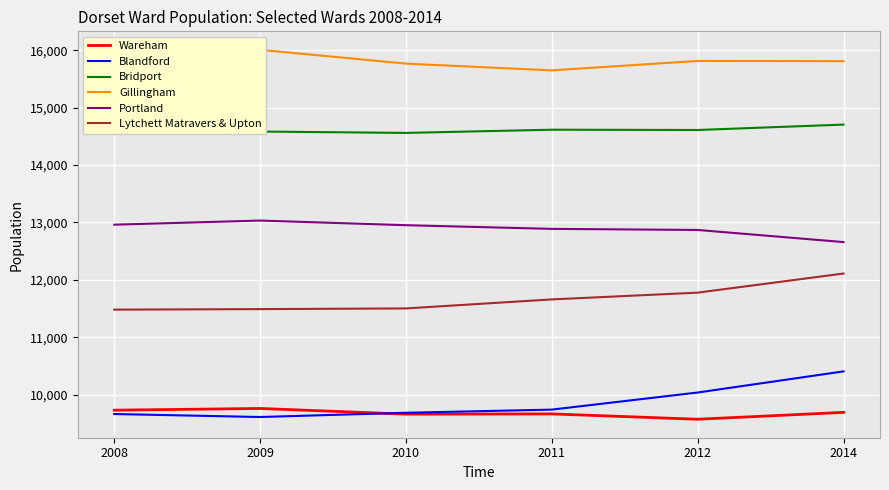

At which label does Bridport first exceed 14616?

2008